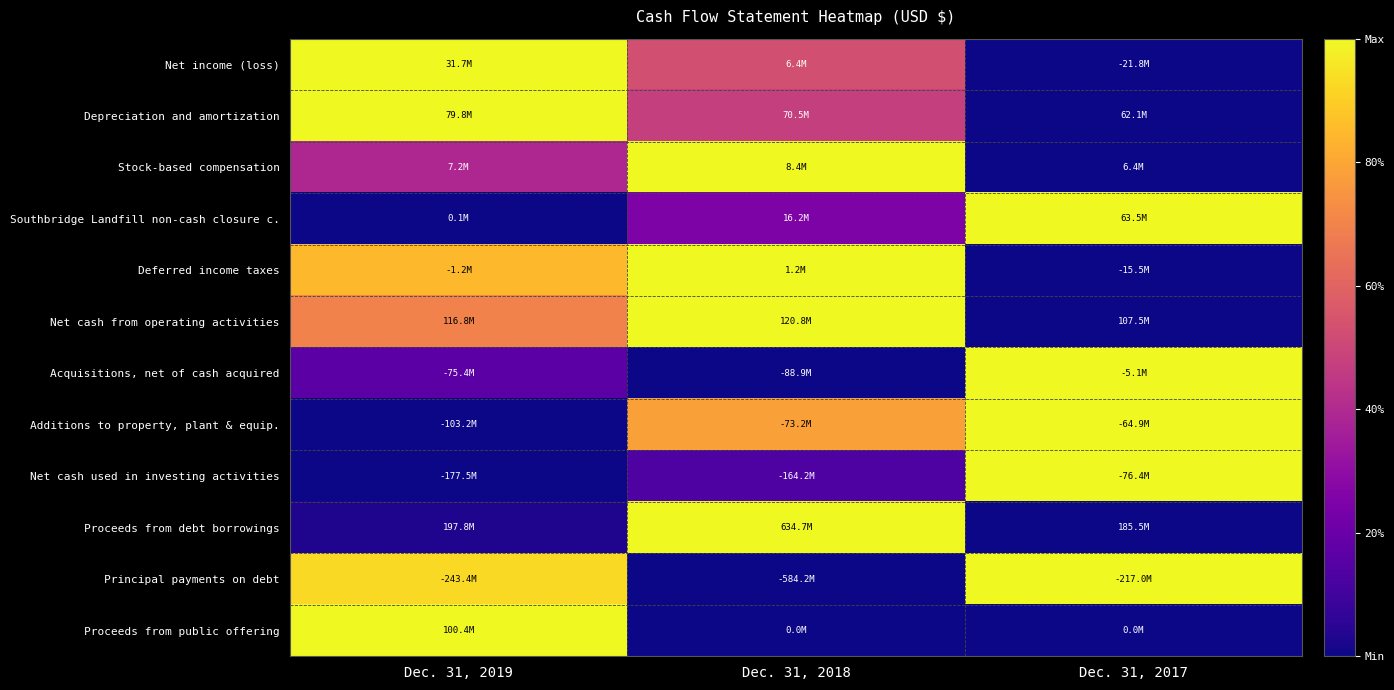

Reading left to right, list all the values displayed in this chart.

Net income (loss): Dec. 31, 2019=1.0	Dec. 31, 2018=0.5	Dec. 31, 2017=0.0
Depreciation and amortization: Dec. 31, 2019=1.0	Dec. 31, 2018=0.5	Dec. 31, 2017=0.0
Stock-based compensation: Dec. 31, 2019=0.4	Dec. 31, 2018=1.0	Dec. 31, 2017=0.0
Southbridge Landfill non-cash closure c.: Dec. 31, 2019=0.0	Dec. 31, 2018=0.3	Dec. 31, 2017=1.0
Deferred income taxes: Dec. 31, 2019=0.9	Dec. 31, 2018=1.0	Dec. 31, 2017=0.0
Net cash from operating activities: Dec. 31, 2019=0.7	Dec. 31, 2018=1.0	Dec. 31, 2017=0.0
Acquisitions, net of cash acquired: Dec. 31, 2019=0.2	Dec. 31, 2018=0.0	Dec. 31, 2017=1.0
Additions to property, plant & equip.: Dec. 31, 2019=0.0	Dec. 31, 2018=0.8	Dec. 31, 2017=1.0
Net cash used in investing activities: Dec. 31, 2019=0.0	Dec. 31, 2018=0.1	Dec. 31, 2017=1.0
Proceeds from debt borrowings: Dec. 31, 2019=0.0	Dec. 31, 2018=1.0	Dec. 31, 2017=0.0
Principal payments on debt: Dec. 31, 2019=0.9	Dec. 31, 2018=0.0	Dec. 31, 2017=1.0
Proceeds from public offering: Dec. 31, 2019=1.0	Dec. 31, 2018=0.0	Dec. 31, 2017=0.0